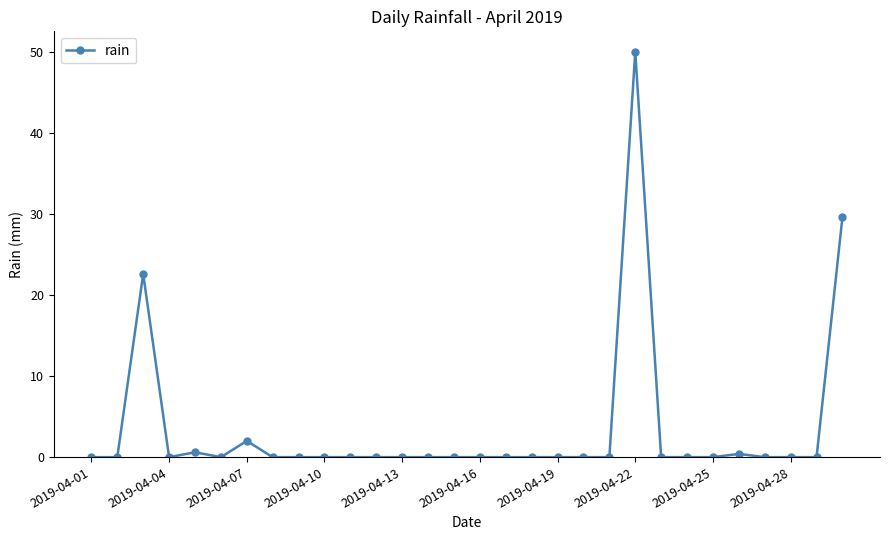

What is the difference between the maximum and minimum values?

50.0